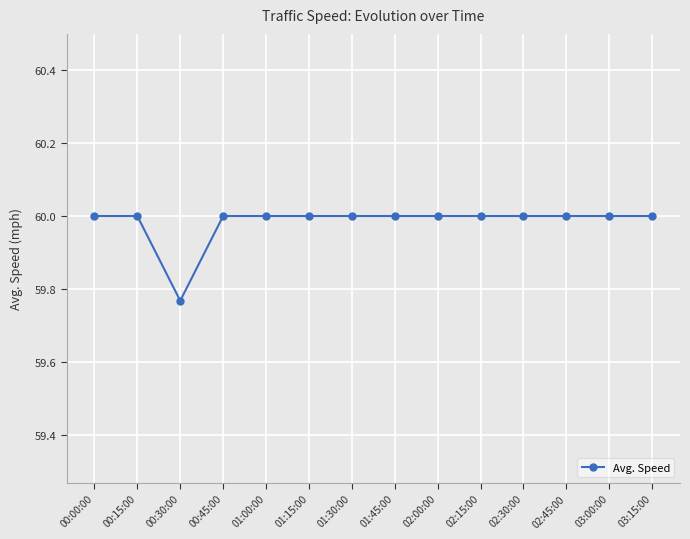

At which category does the data reach its first local valley?

00:30:00